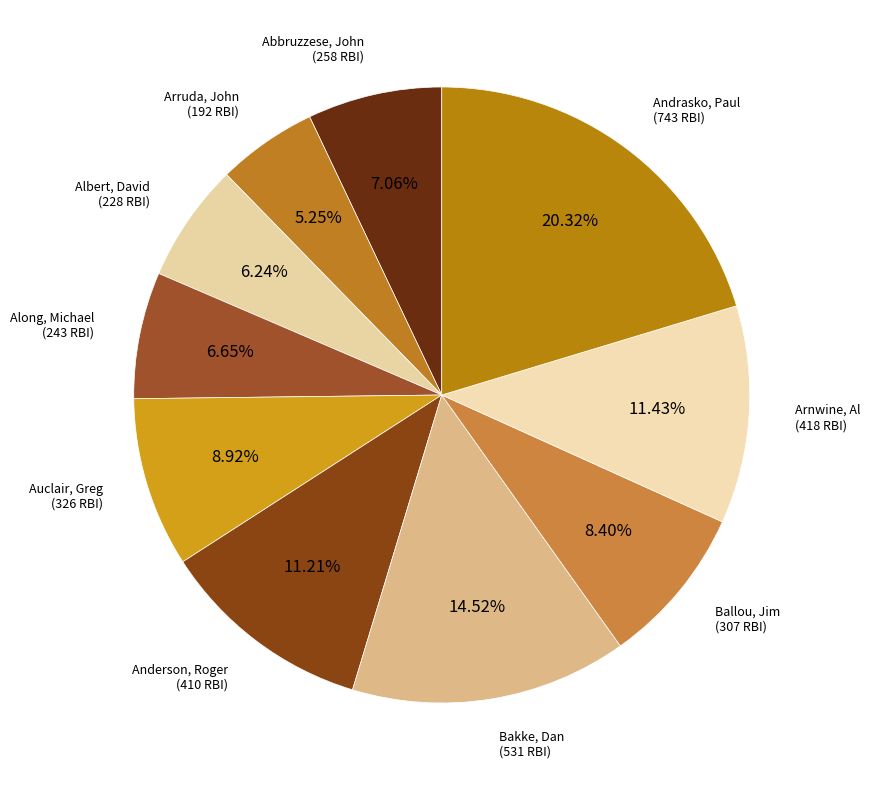

What is the total percentage of Abbruzzese, John and Ballou, Jim?

15.5%